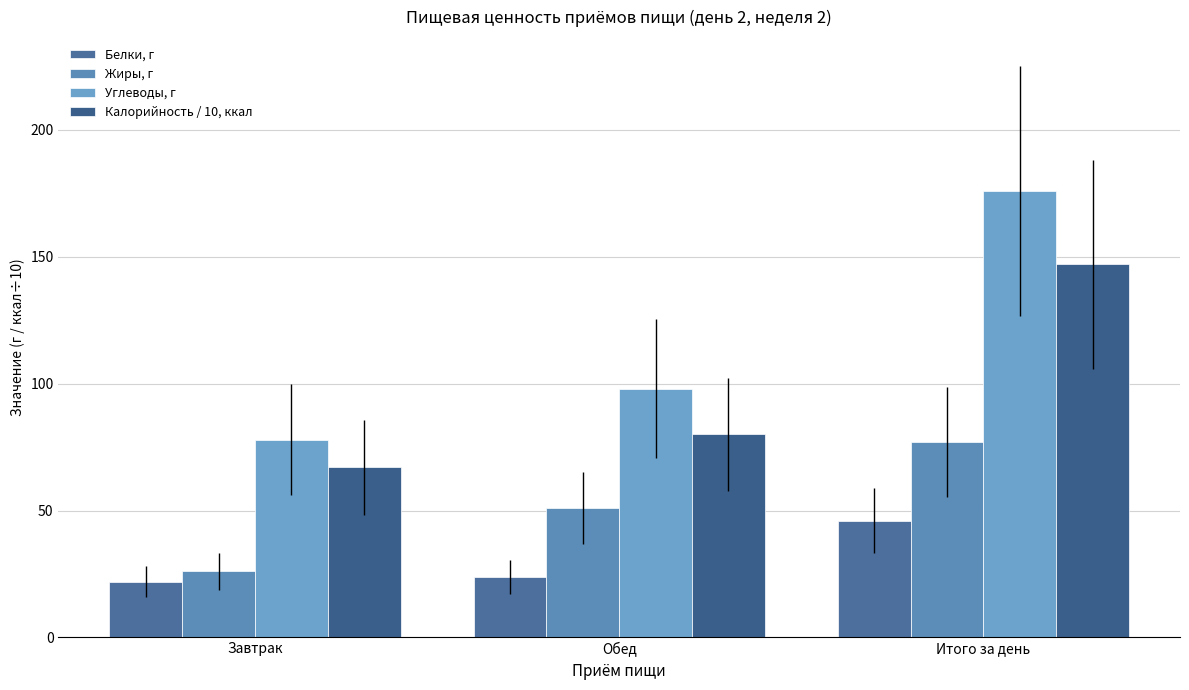

True or false: Жиры, г has a value of 77 at Итого за день.

True